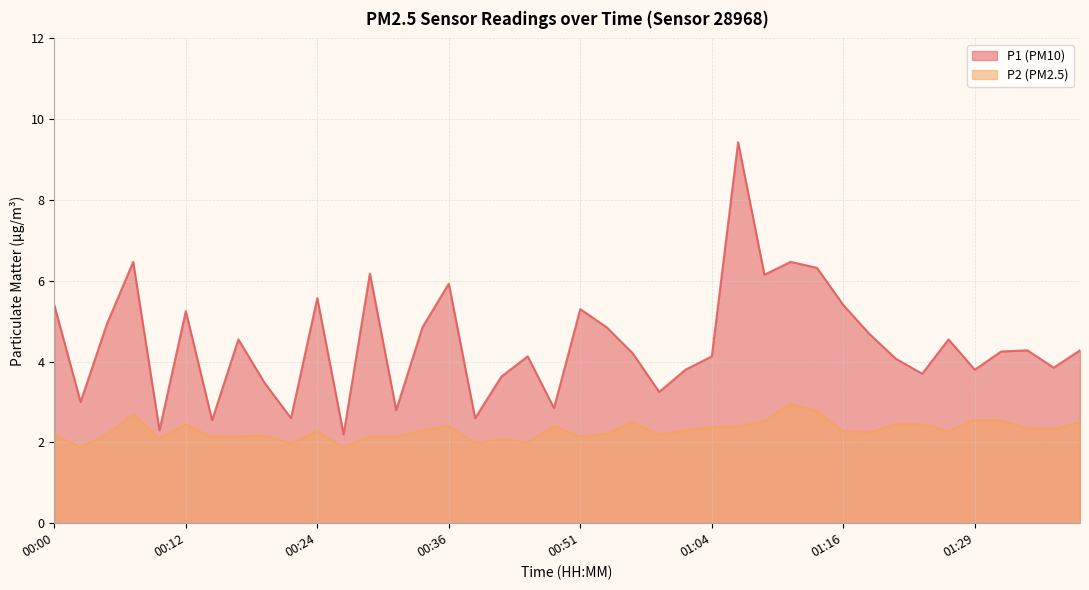

What is the sum of the P1 values at 01:34 and 01:02?

8.1